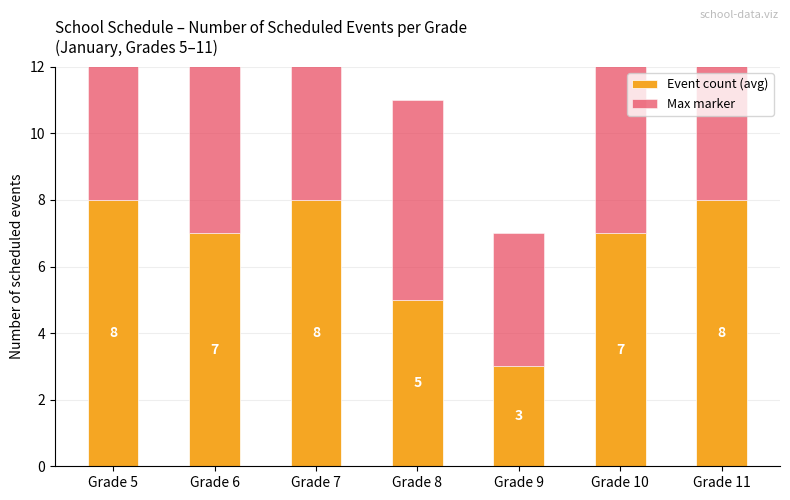

The Event count (avg) series shows 8 at Grade 5. True or false?

True